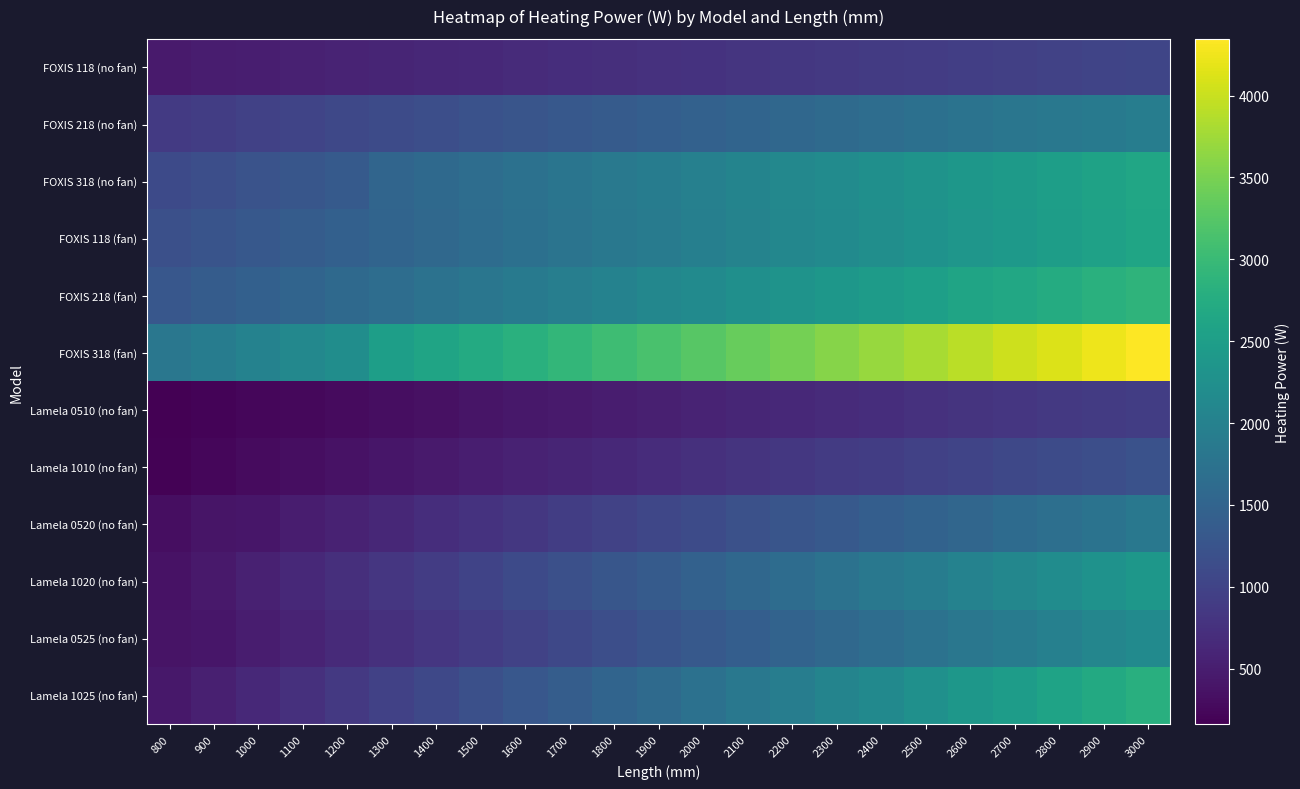

At 1300, list the series in order from smallest to largest.

Lamela 0510 (no fan), Lamela 1010 (no fan), FOXIS 118 (no fan), Lamela 0520 (no fan), Lamela 0525 (no fan), Lamela 1020 (no fan), Lamela 1025 (no fan), FOXIS 218 (no fan), FOXIS 118 (fan), FOXIS 318 (no fan), FOXIS 218 (fan), FOXIS 318 (fan)